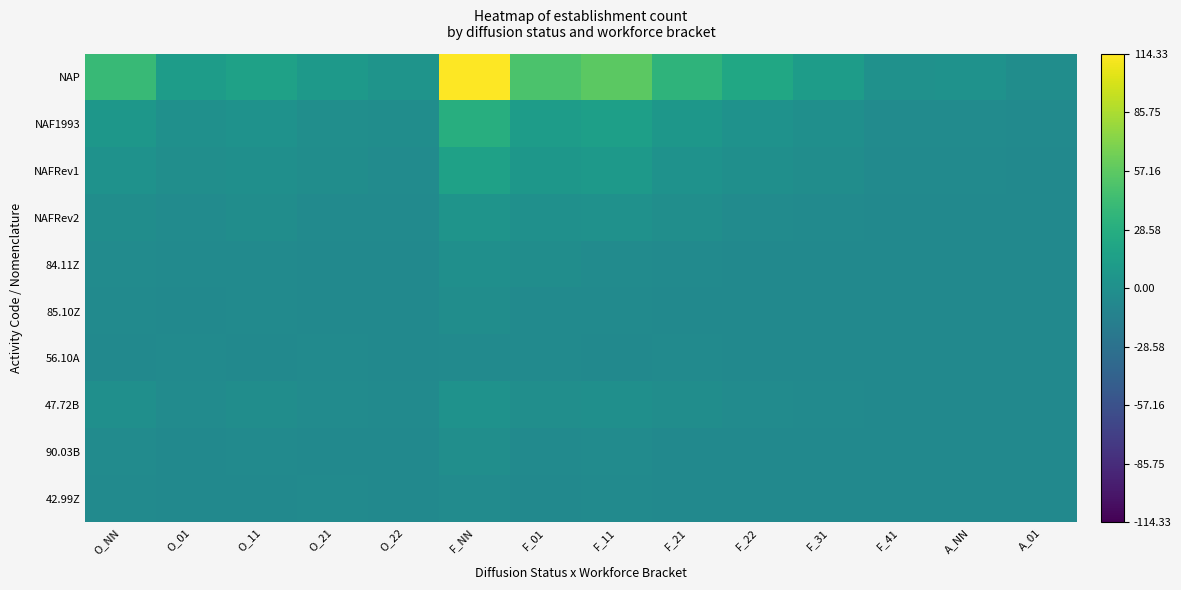

What is the total value across all series at O_22?

-39.7